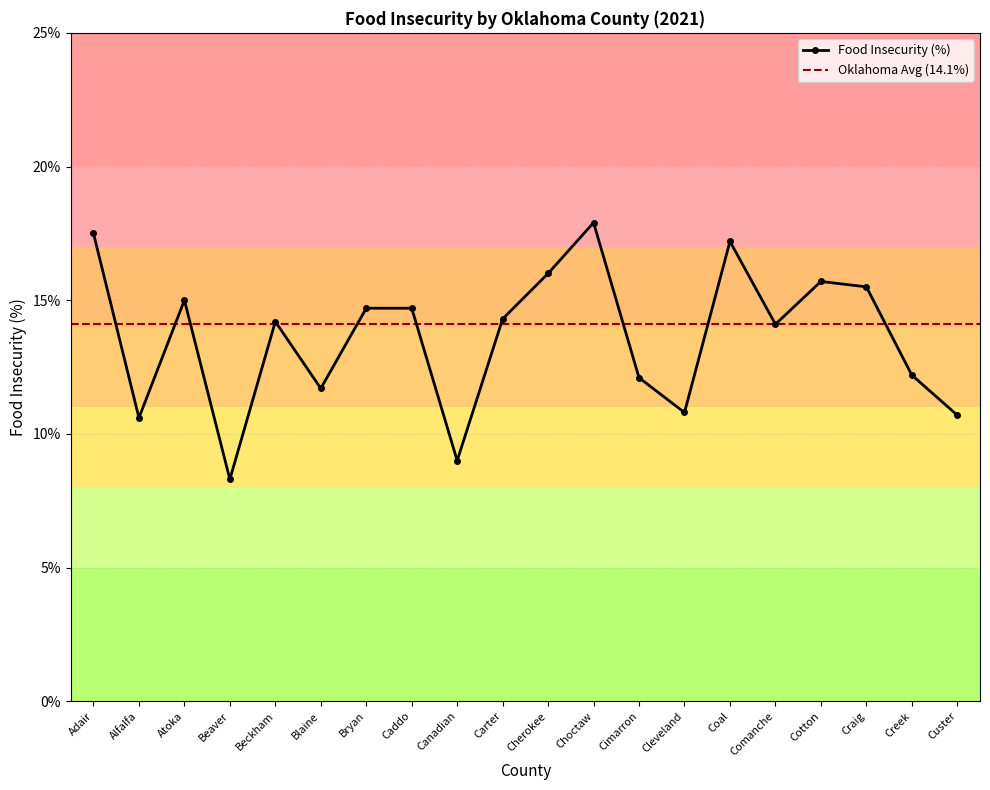

True or false: the data shows 28.2 at Cotton.

False